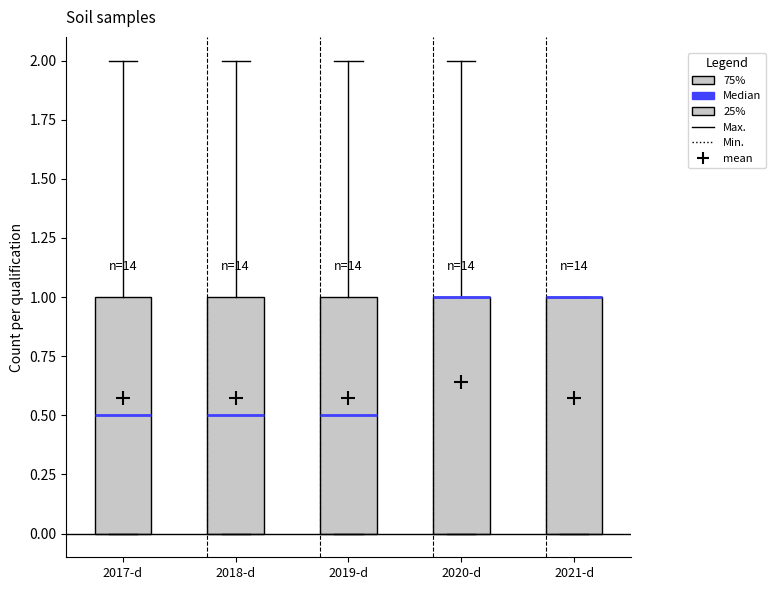

Reading left to right, transcribe this box plot: for each box, give where its median line is, the range the box spans, and where its two whiskers end, as read against the y-axis. The values are not printed on the chart, so give them approximately, as read against the axis.

2017-d: median 0.5, box 0.0 to 1.0, whiskers 0.0 to 2.0
2018-d: median 0.5, box 0.0 to 1.0, whiskers 0.0 to 2.0
2019-d: median 0.5, box 0.0 to 1.0, whiskers 0.0 to 2.0
2020-d: median 1.0 (drawn on the box's upper edge), box 0.0 to 1.0, whiskers 0.0 to 2.0
2021-d: median 1.0 (drawn on the box's upper edge), box 0.0 to 1.0, whiskers 0.0 to 1.0